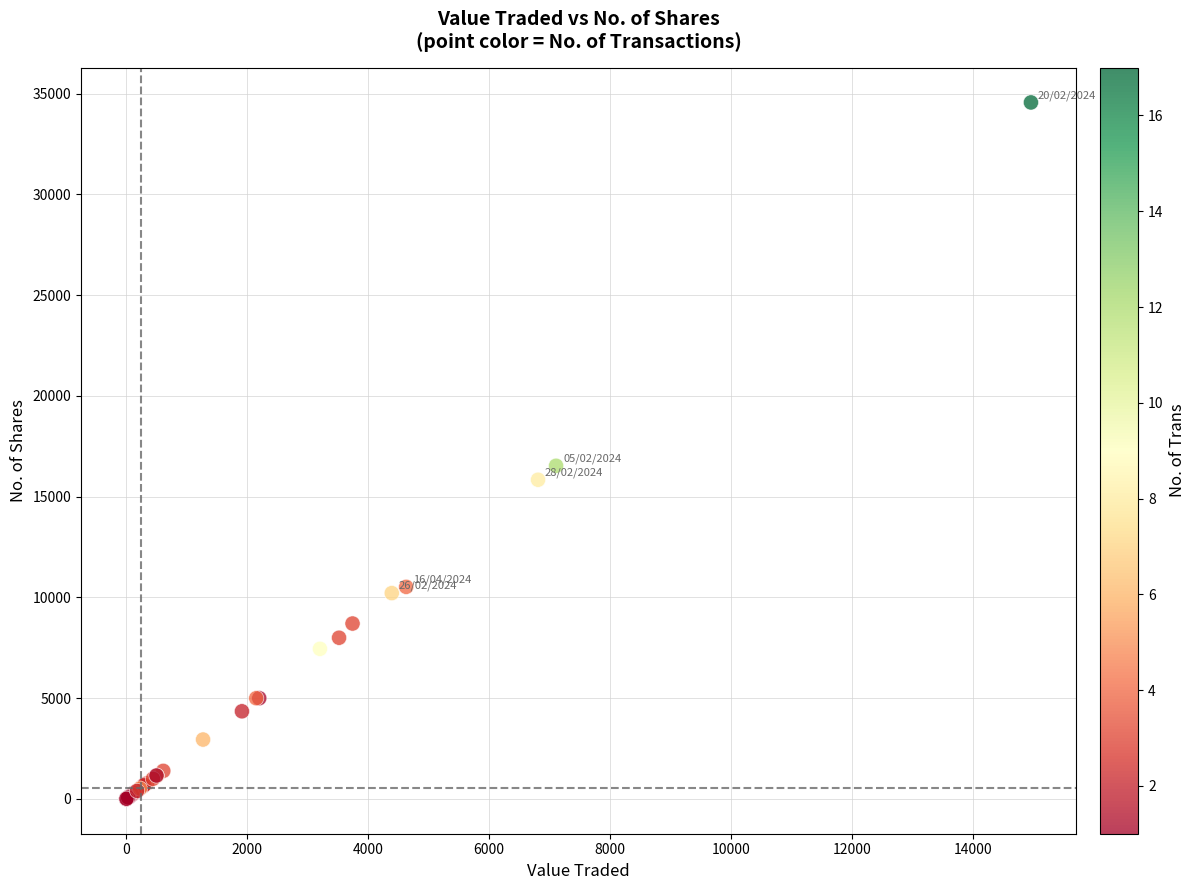

What Y value in the scatter plot is closest to 17283?

16533